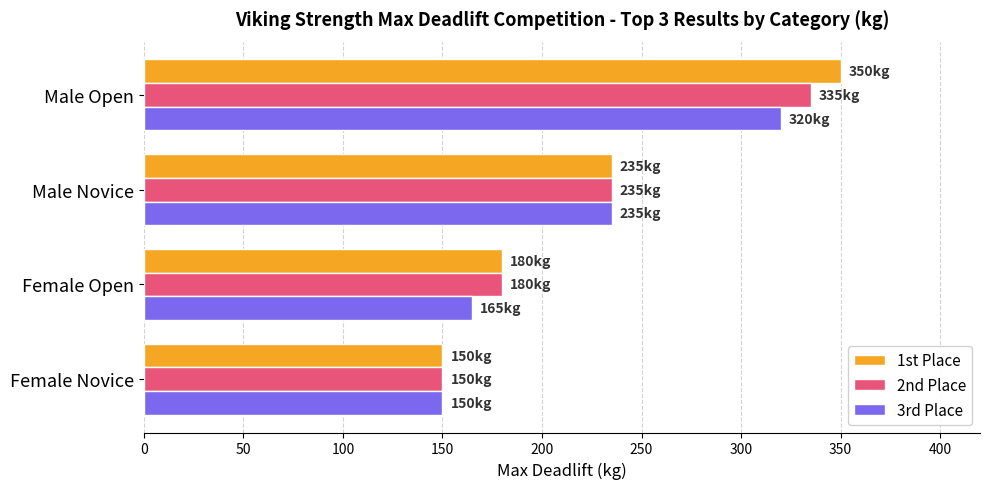

At which category is the sum across all series the highest?

Male Open